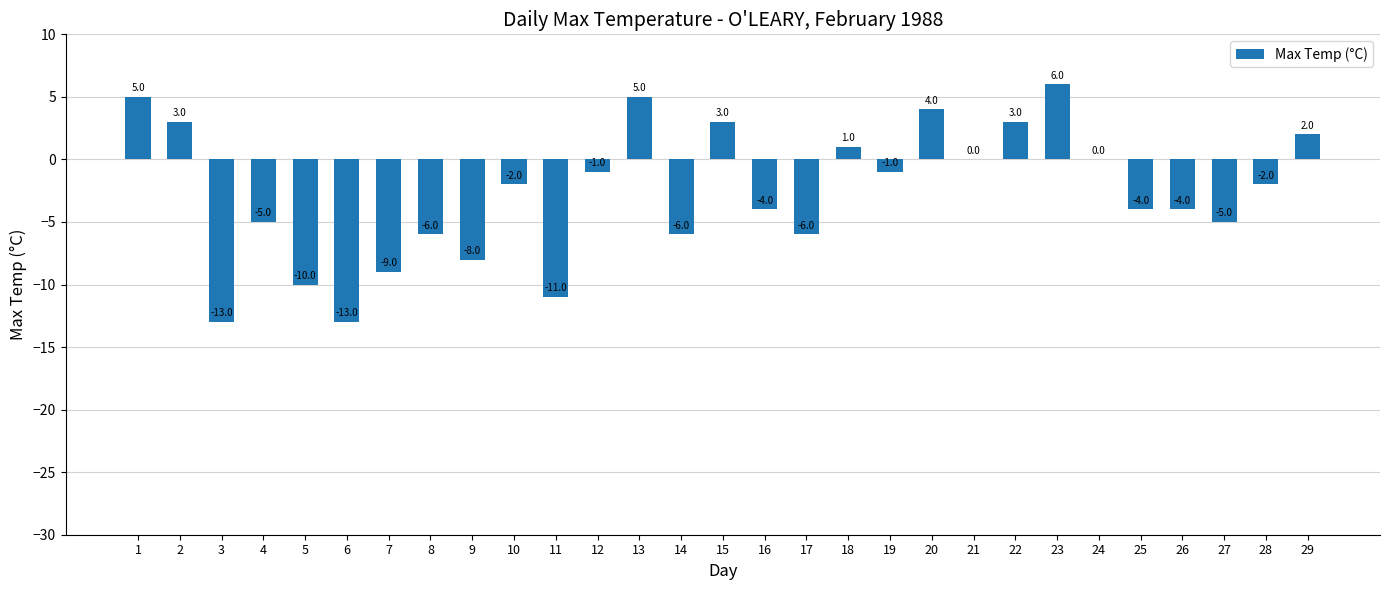

Reading left to right, list all the values displayed in this chart.

1=5	2=3	3=-13	4=-5	5=-10	6=-13	7=-9	8=-6	9=-8	10=-2	11=-11	12=-1	13=5	14=-6	15=3	16=-4	17=-6	18=1	19=-1	20=4	21=0	22=3	23=6	24=0	25=-4	26=-4	27=-5	28=-2	29=2